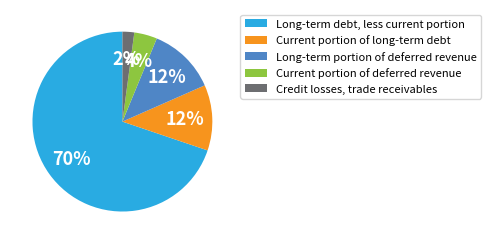

Does any single category account for the majority?

Yes